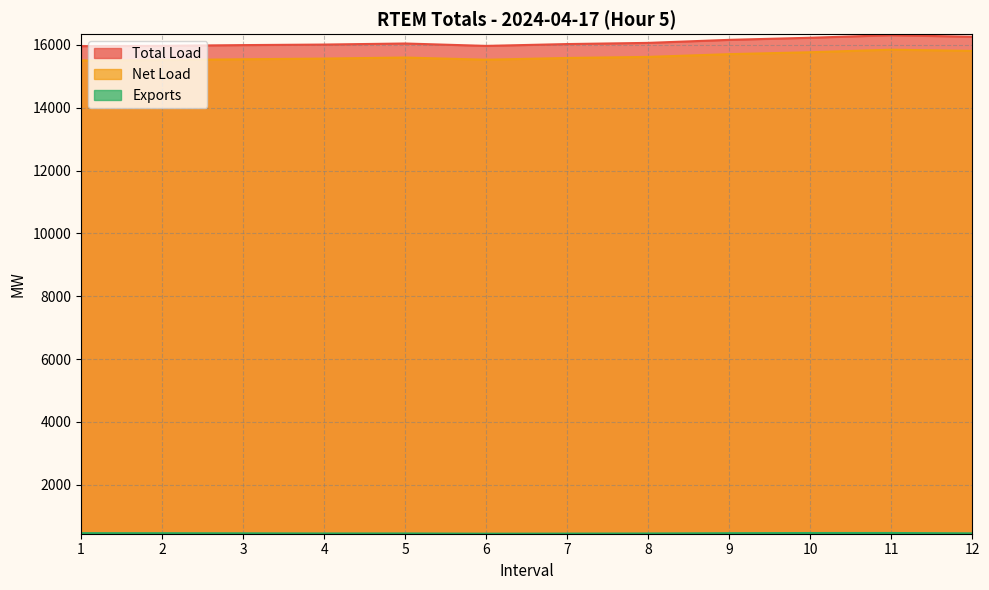

Where is Exports nearest to the value 450?

12